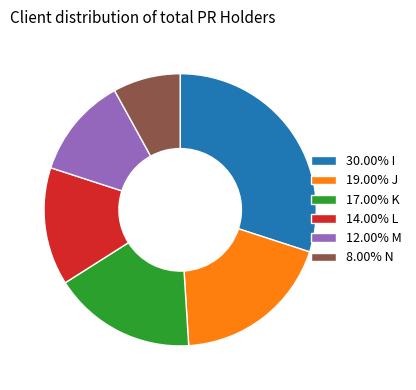

What is the ratio of the value at 19.00% J to the value at 17.00% K?

1.1